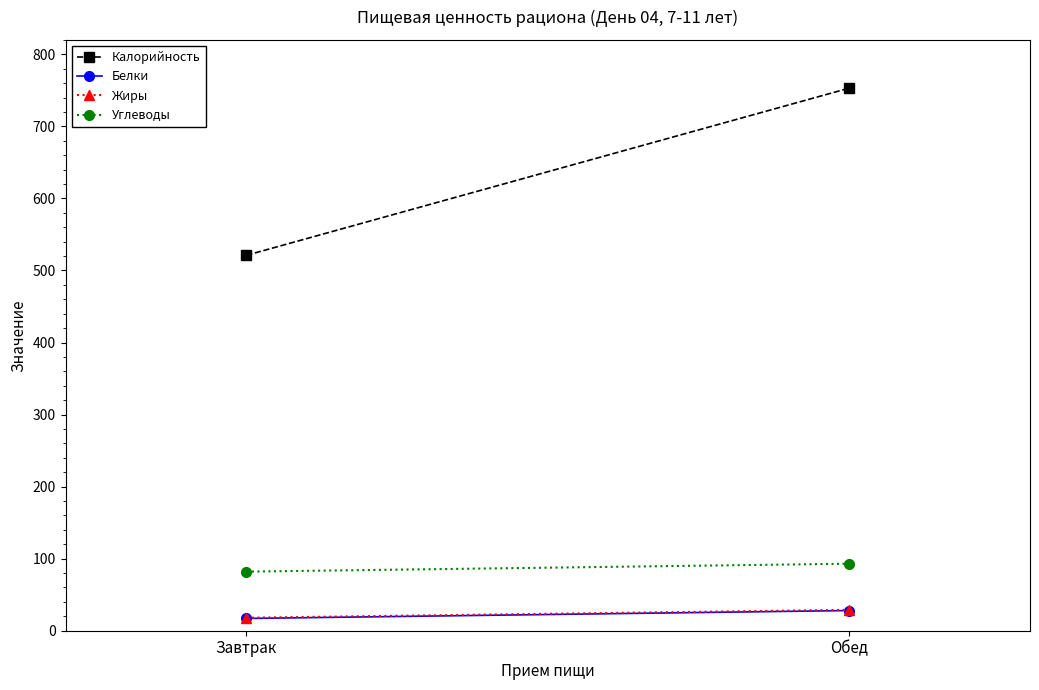

At Завтрак, list the series in order from largest to smallest.

Калорийность, Углеводы, Жиры, Белки